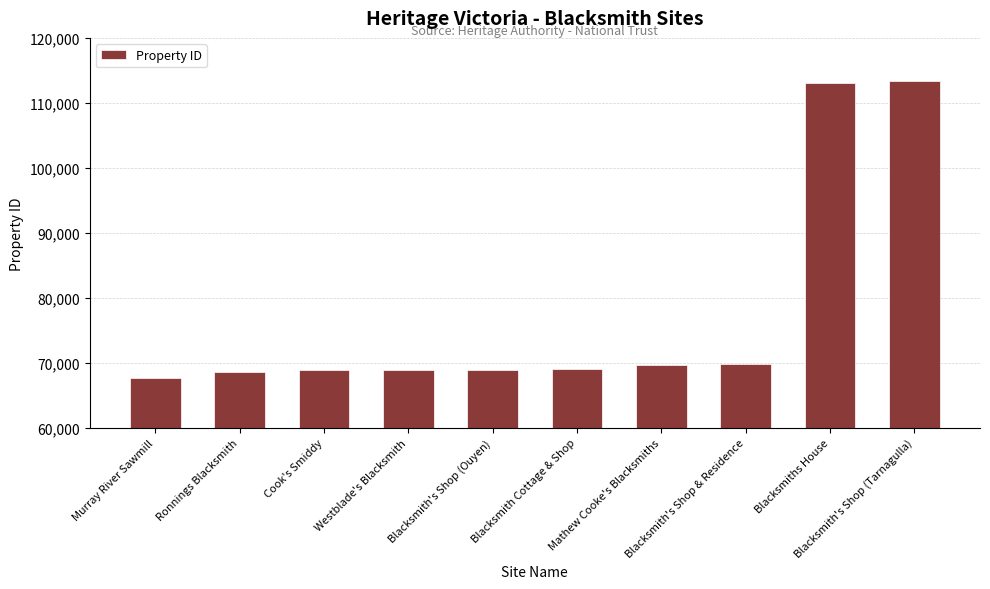

Does the chart contain any negative values?

No